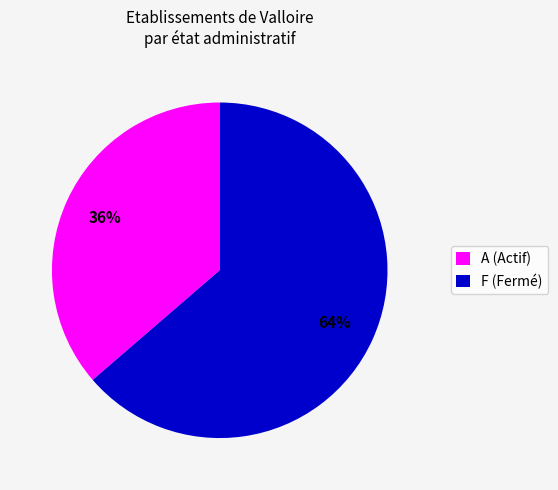

Which category has the biggest portion of the pie?

F (Fermé)